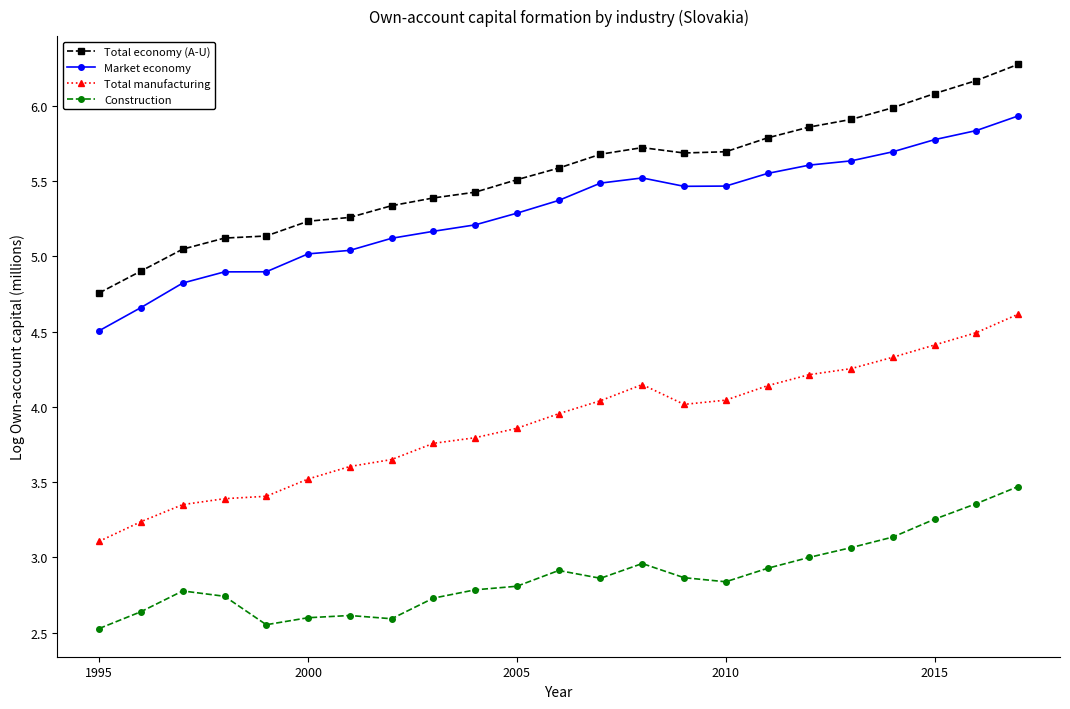

What is the value of the Total manufacturing point at the 6th from the left?

3.5